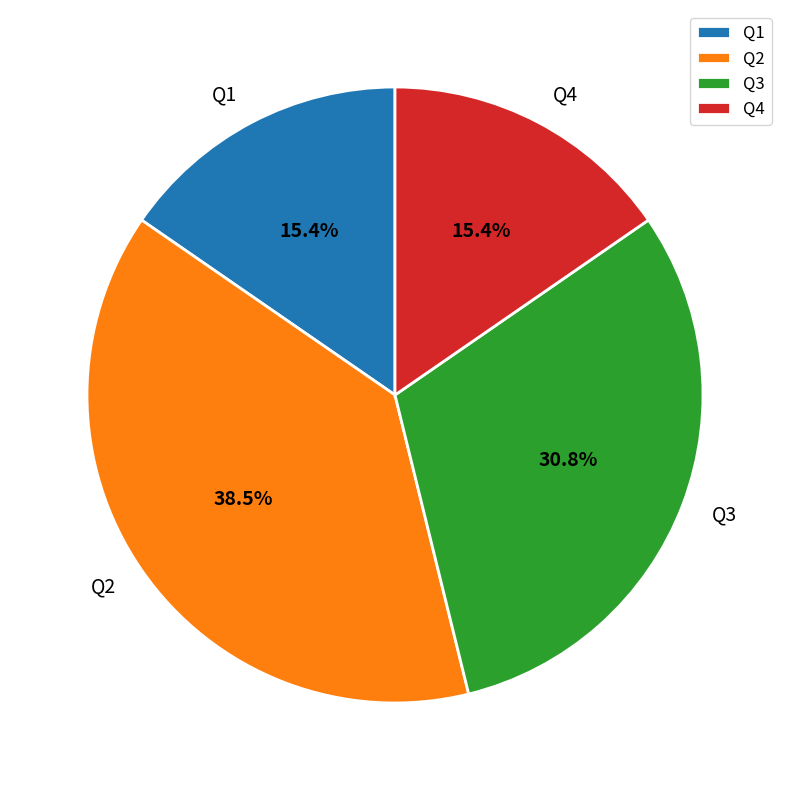

Is there any slice that represents more than half of the pie?

No